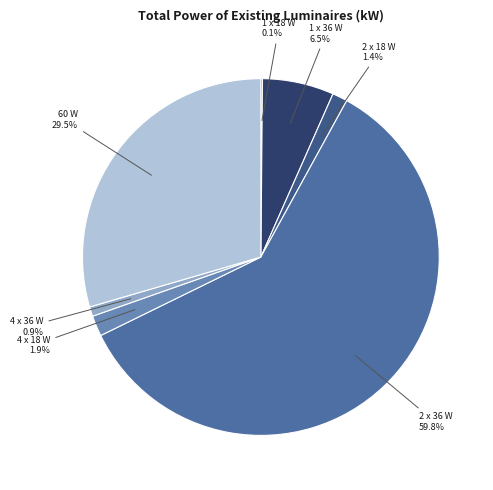

Which category has the biggest portion of the pie?

2 x 36 W